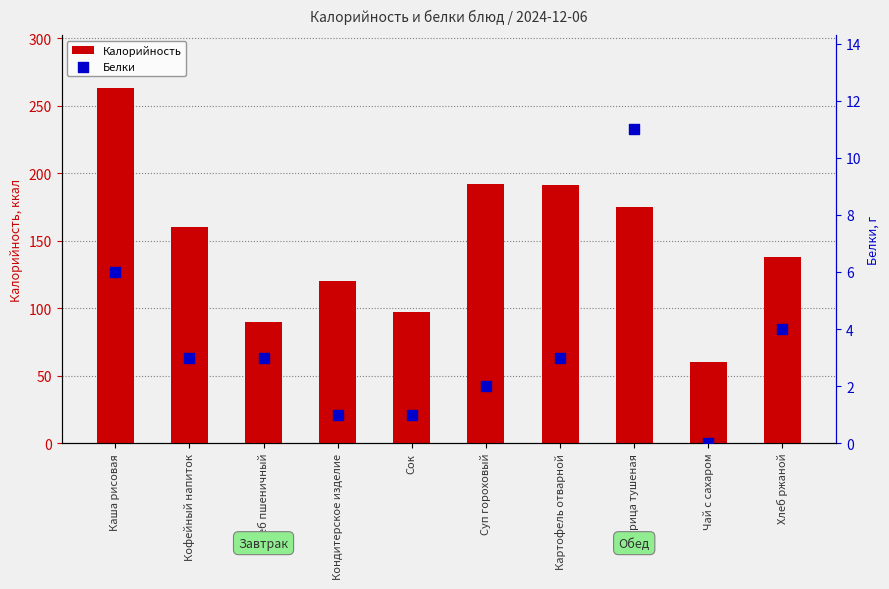

Which series contains the highest Y value?

Калорийность